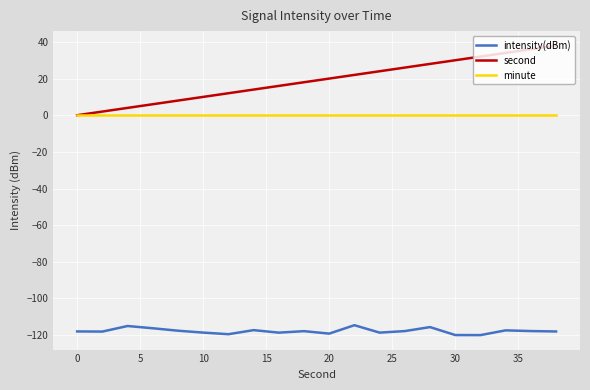

True or false: minute and intensity(dBm) intersect in this chart.

False